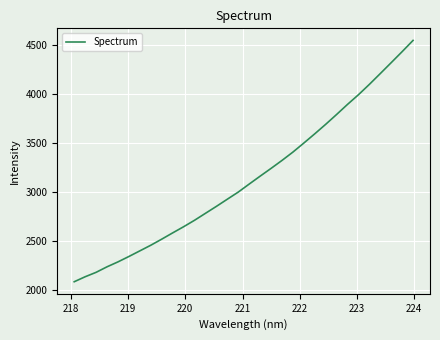

What is the minimum value shown in the chart?

2088.2